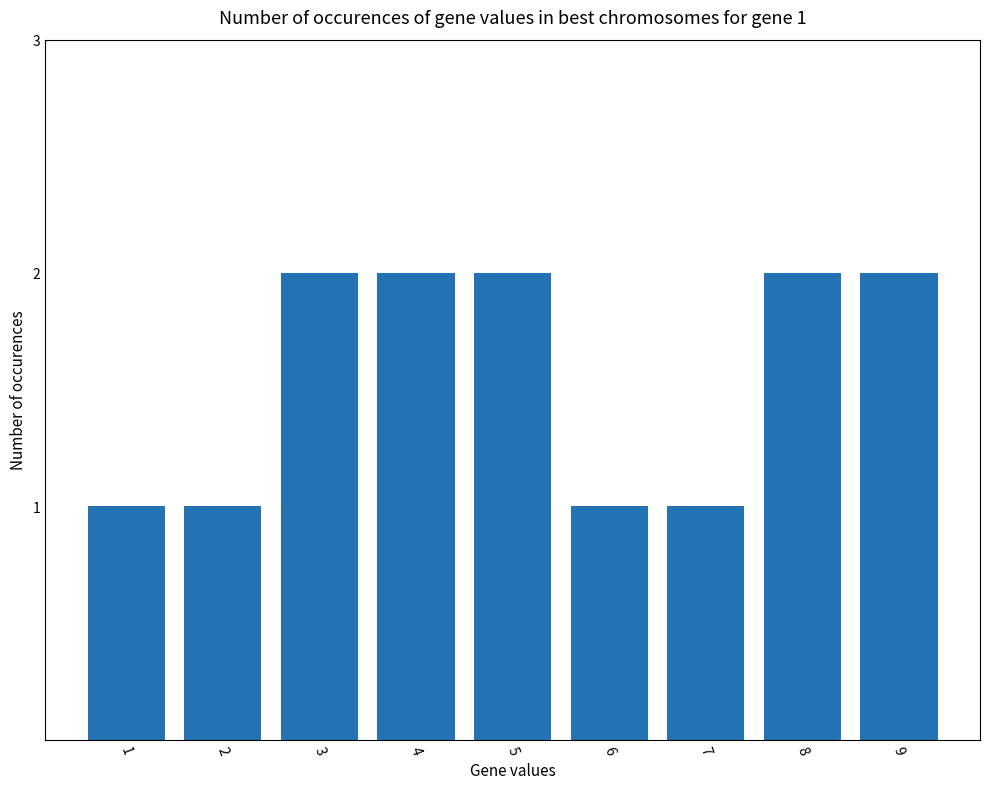

What is the sum of the values at 9 and 8?

4